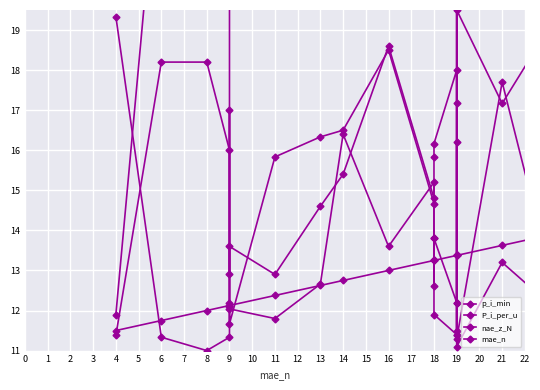

At which label does nae_z_N reach its peak?

22